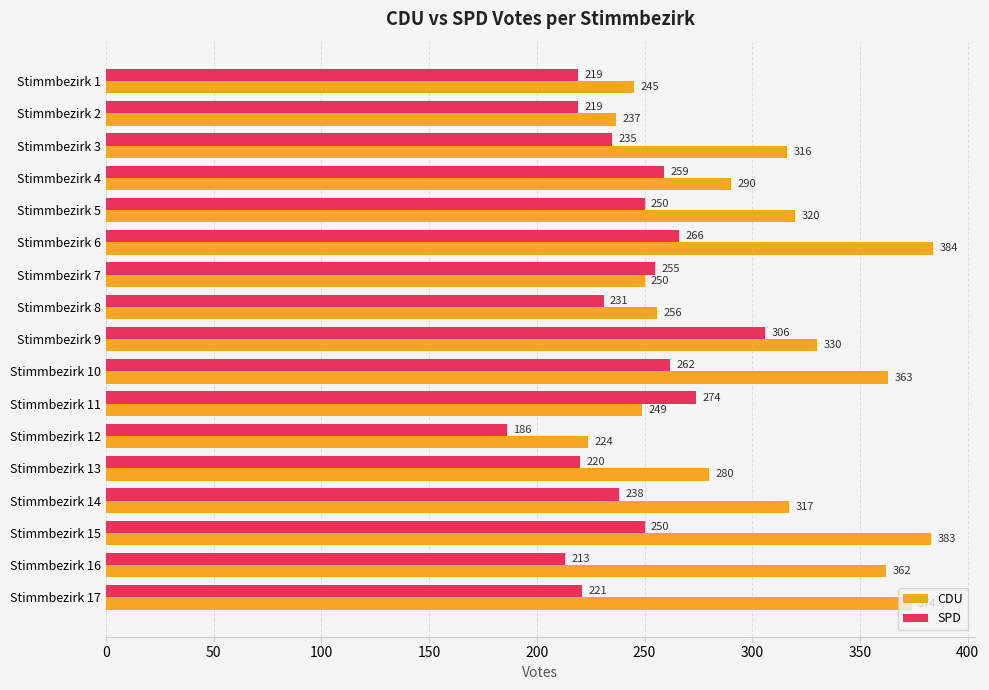

At which label is CDU closest to 304?

Stimmbezirk 3